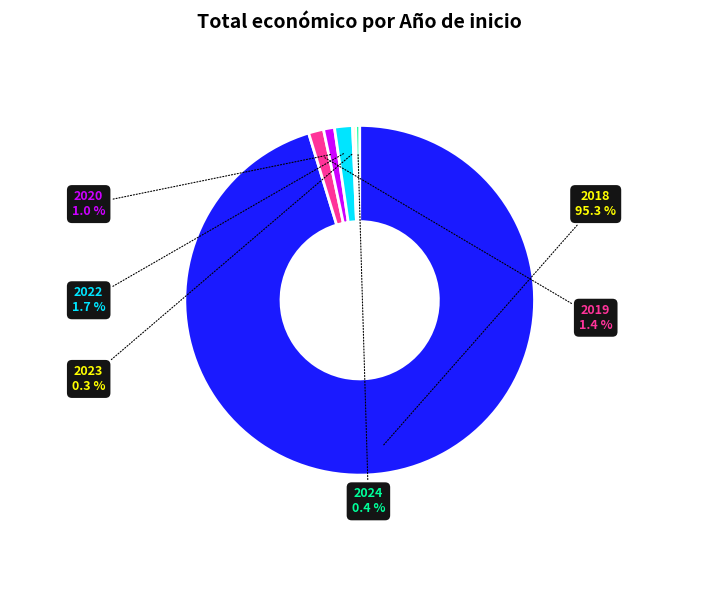

Which slice is the largest?

2018